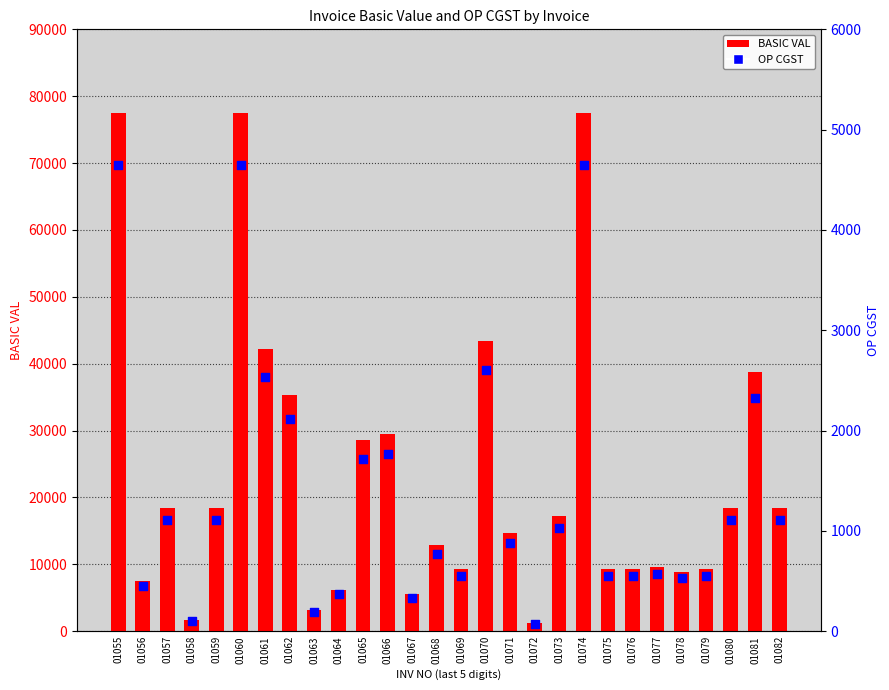

Is the value of OP CGST at 01076 greater than the value of BASIC VAL at 01071?

No